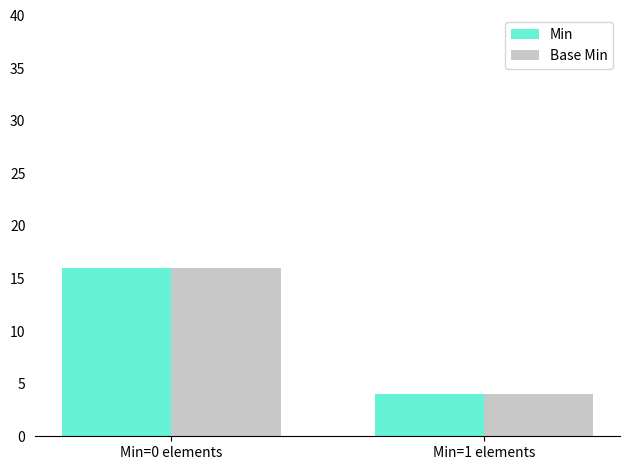

Count the number of data series in this chart.

2